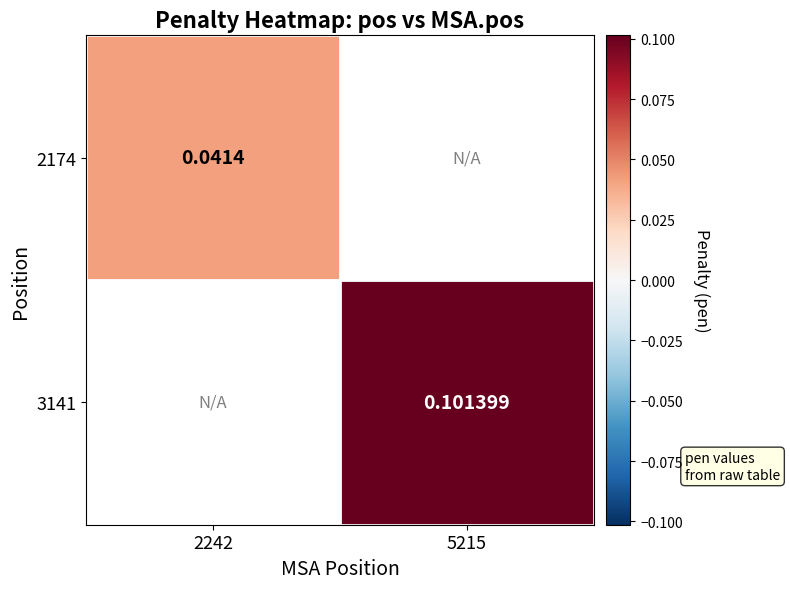

At how many categories does at least one series exceed 0?

2